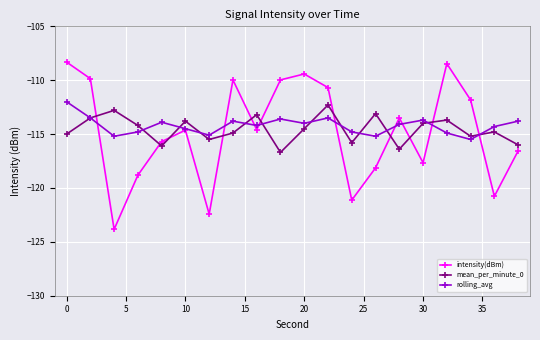

Which series has the largest range (max minus min)?

intensity(dBm)